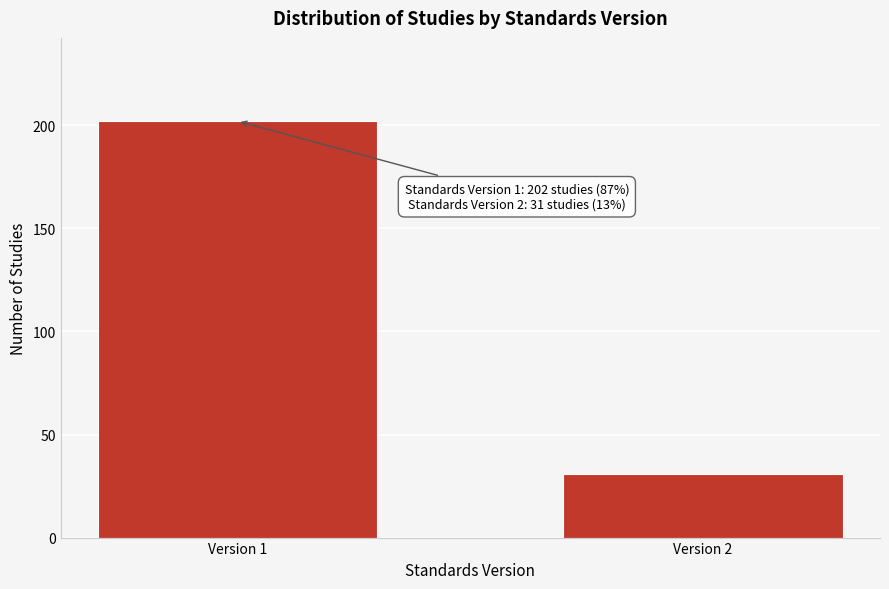

Reading left to right, transcribe all the data shown in this chart.

202	31